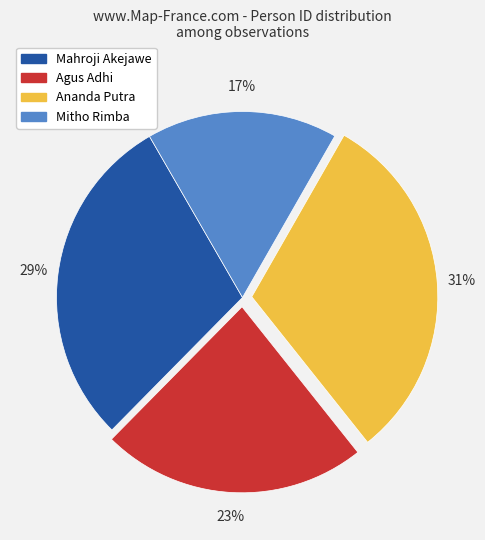

How many segments does this pie chart have?

4